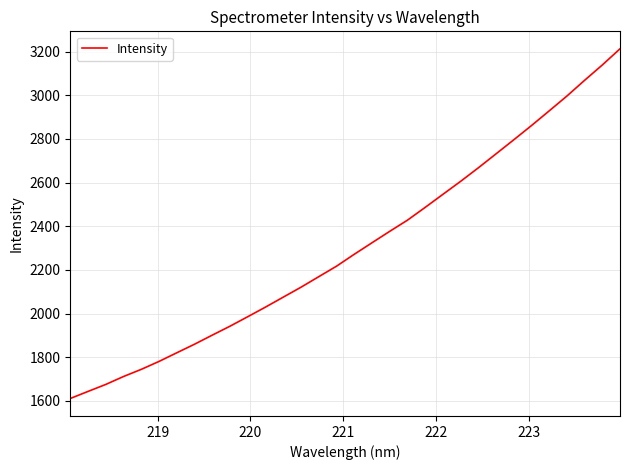

What is the greatest value displayed?

3213.2